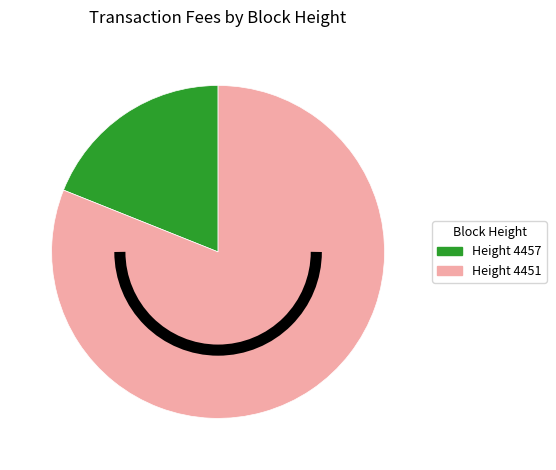

Is there a majority slice in this chart?

Yes